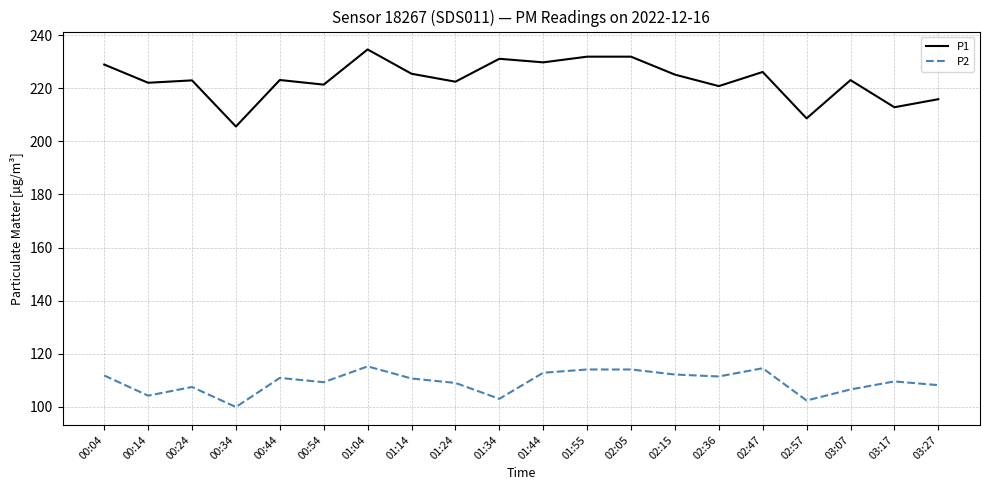

The P2 series shows 26.1 at 01:44. True or false?

False